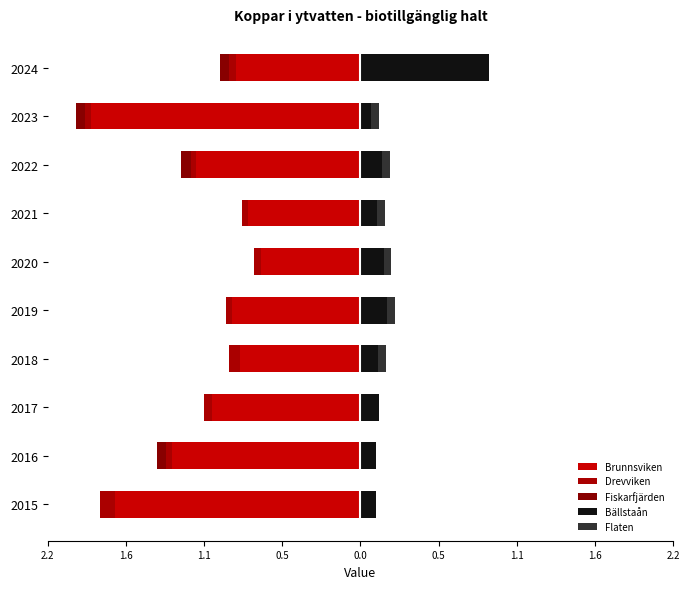

True or false: Drevviken has a value of -0.0 at 2020.

True